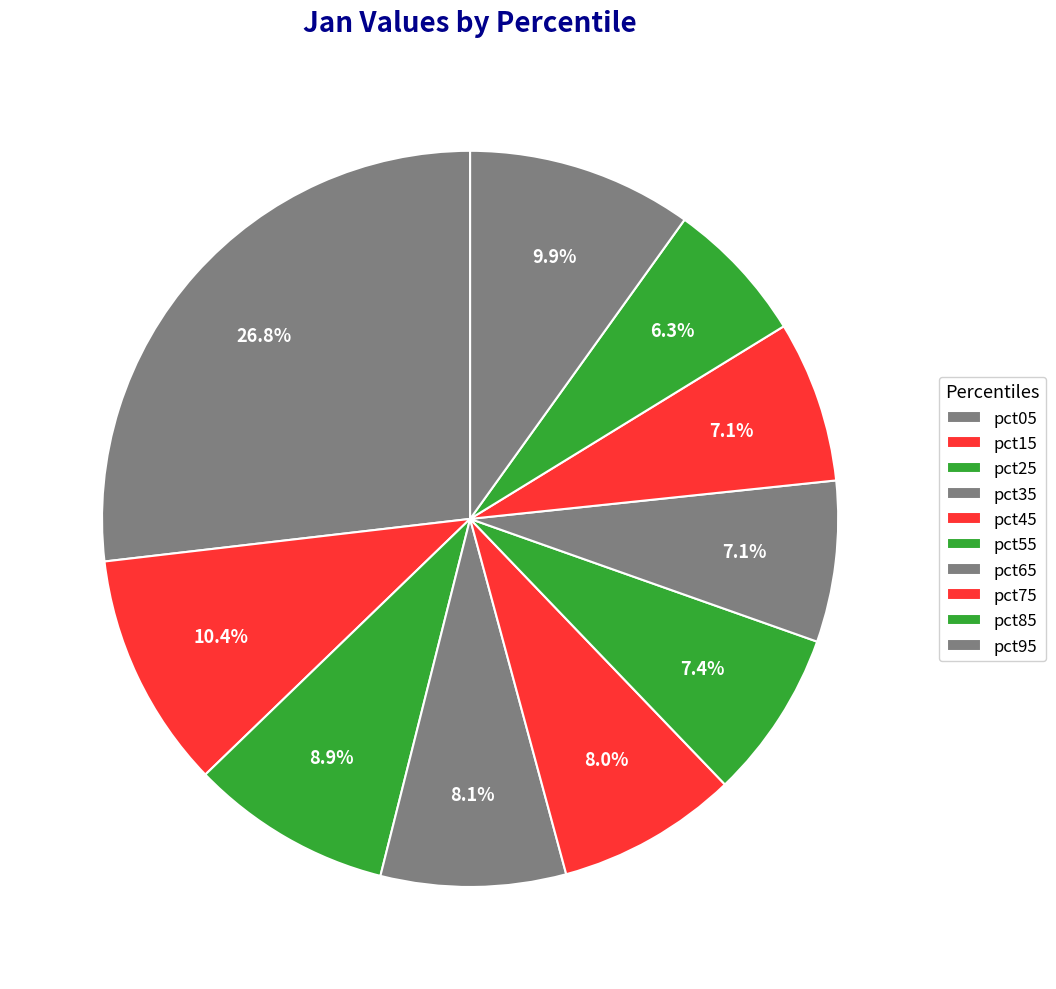

How many slices are in this pie chart?

10